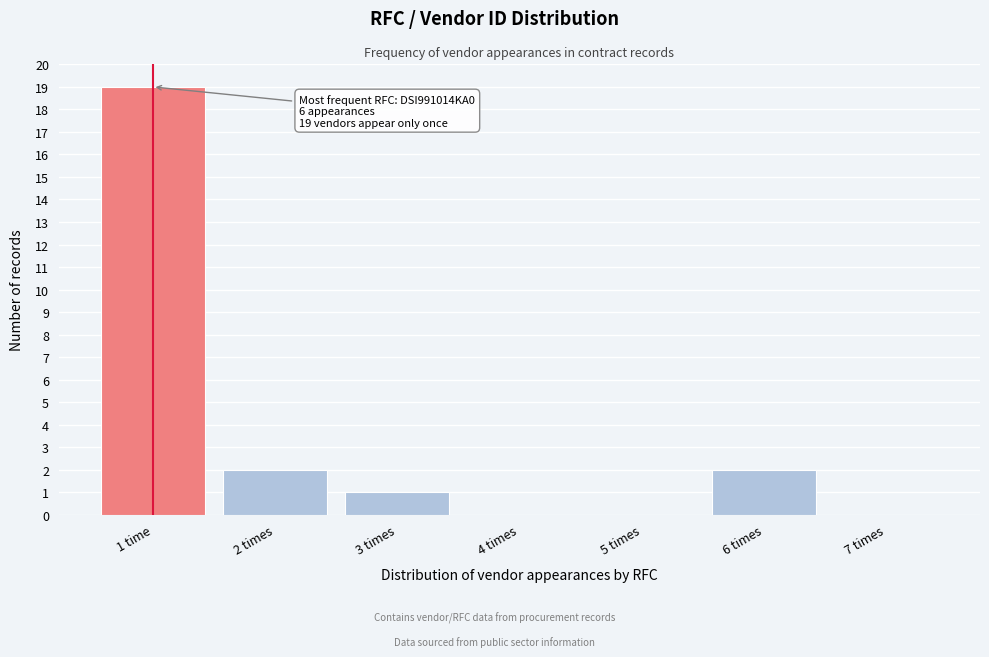

Reading left to right, transcribe all the data shown in this chart.

1 time=19	2 times=2	3 times=1	4 times=0	5 times=0	6 times=2	7 times=0